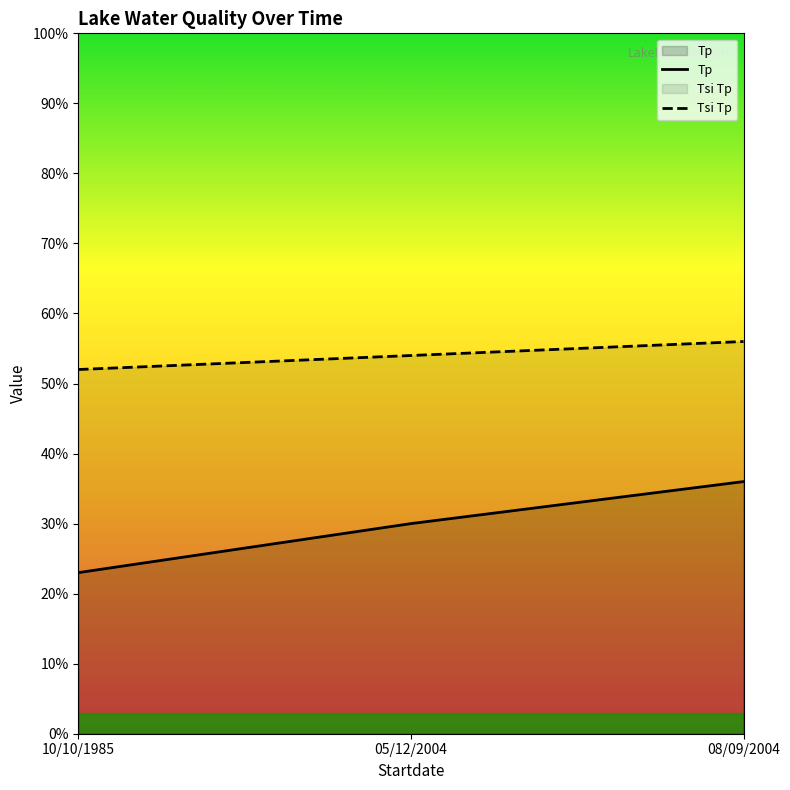

Count the number of categories in the chart.

3